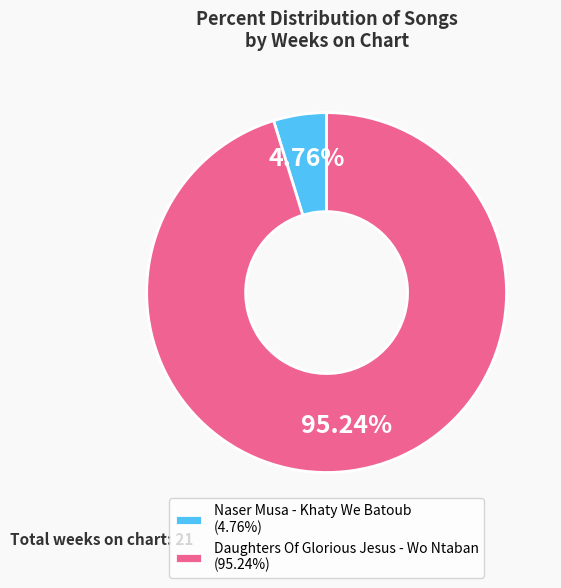

Do Naser Musa - Khaty We Batoub and Daughters Of Glorious Jesus - Wo Ntaban together represent more than half of the pie?

Yes